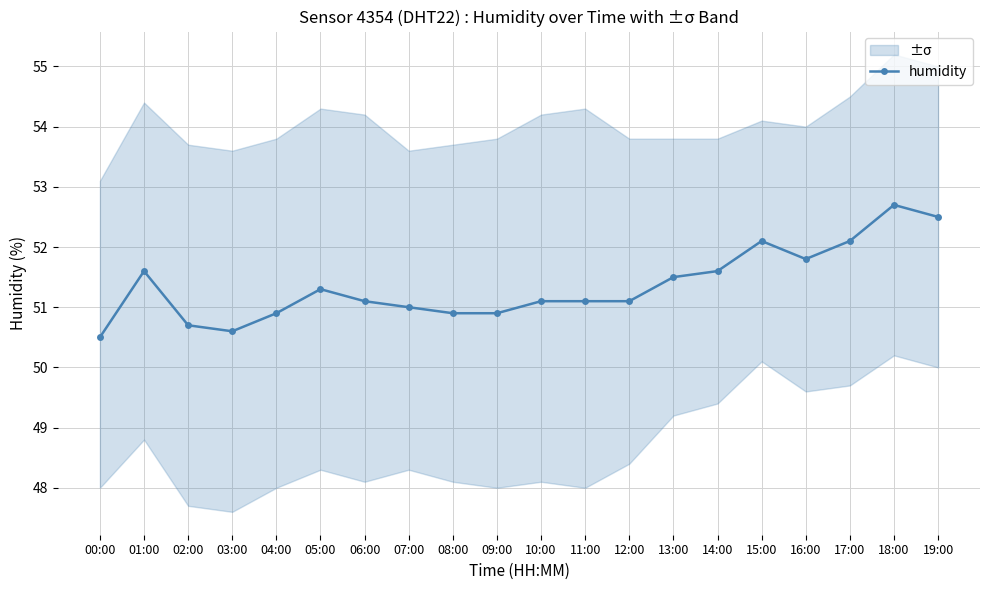

Which has a higher value, 15:00 or 13:00?

15:00